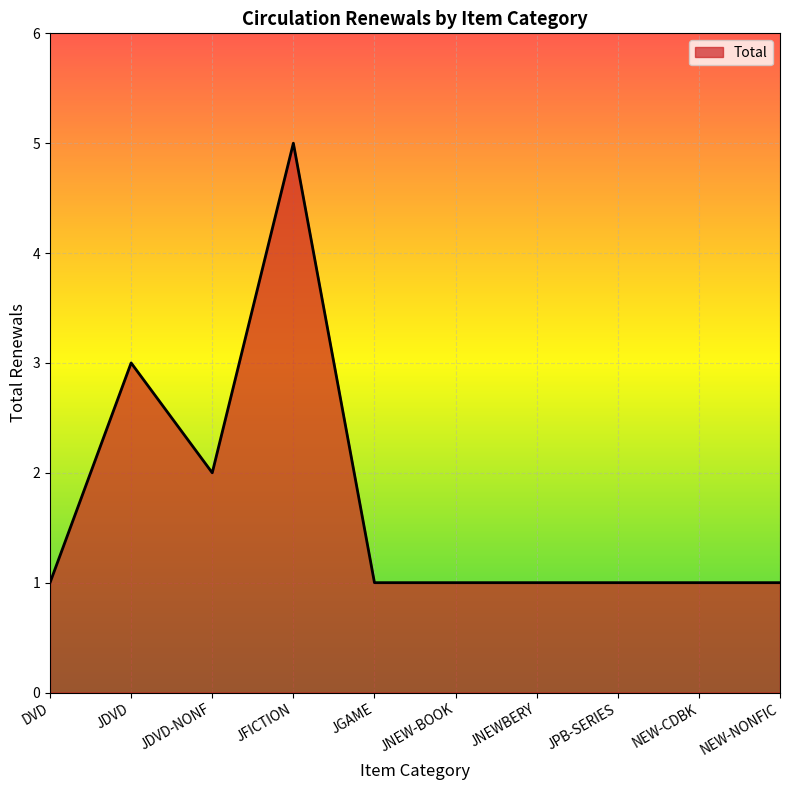

True or false: the data shows 2 at JDVD.

False